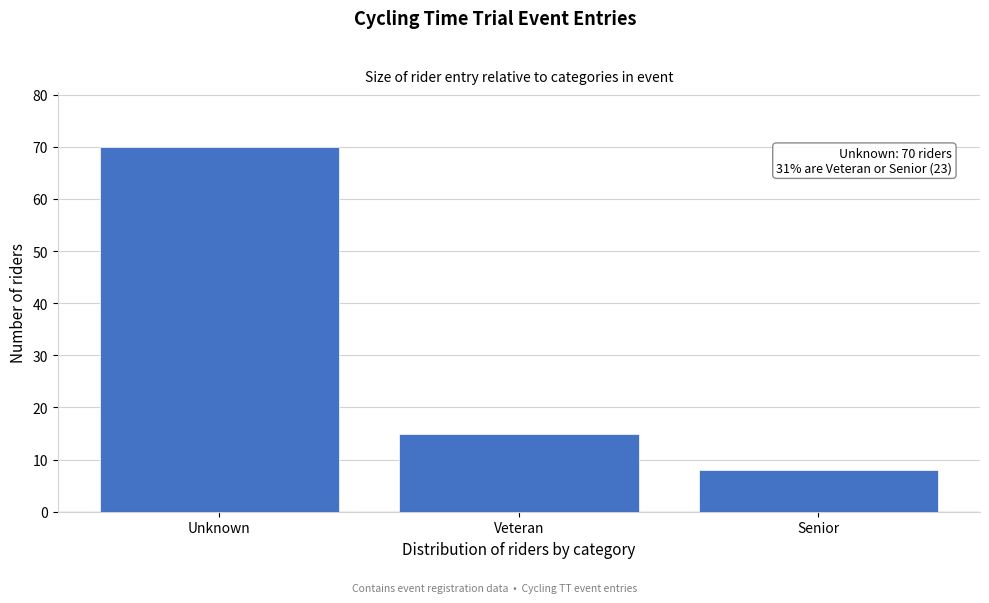

Reading left to right, transcribe all the data shown in this chart.

Unknown=70	Veteran=15	Senior=8